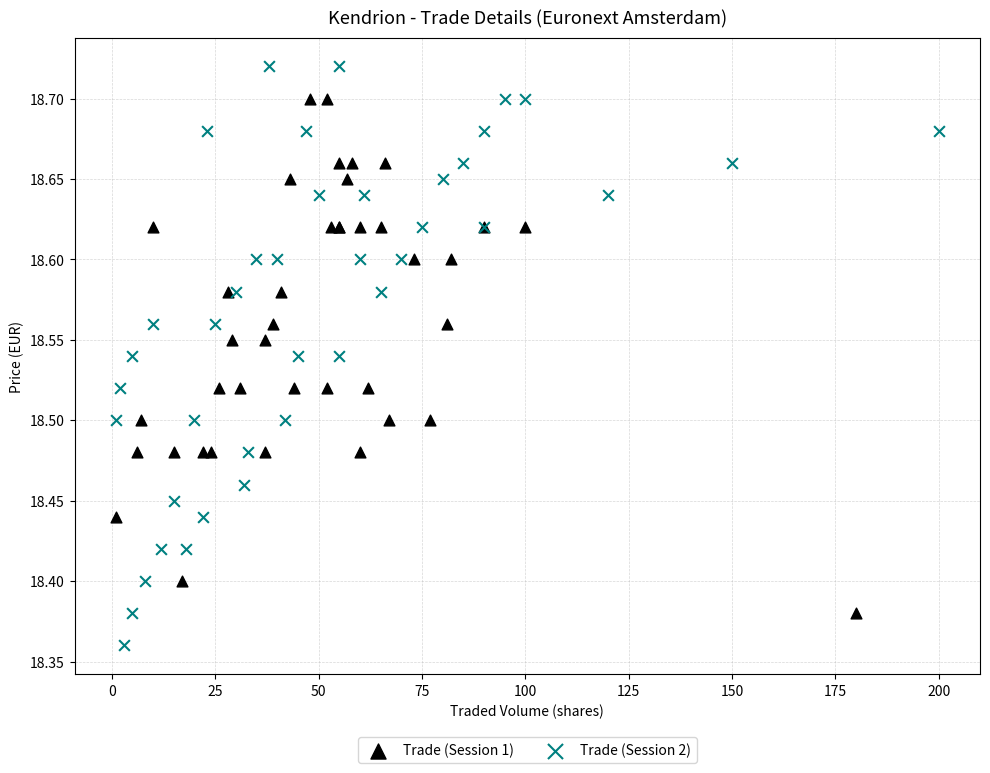

Which series contains the lowest Y value?

Trade (Session 2)